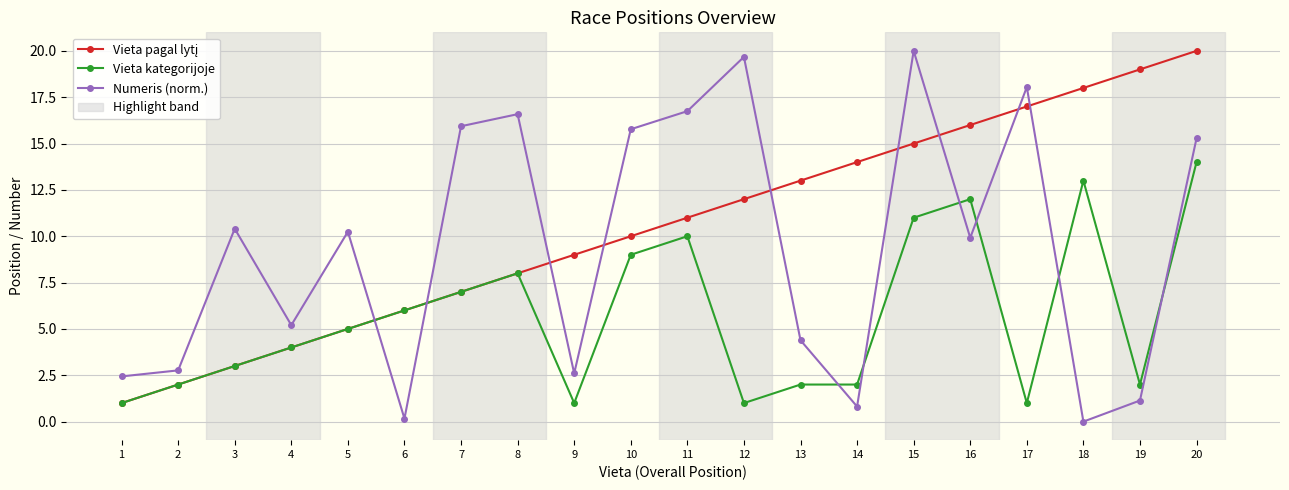

At which label is Vieta kategorijoje closest to 7?

7